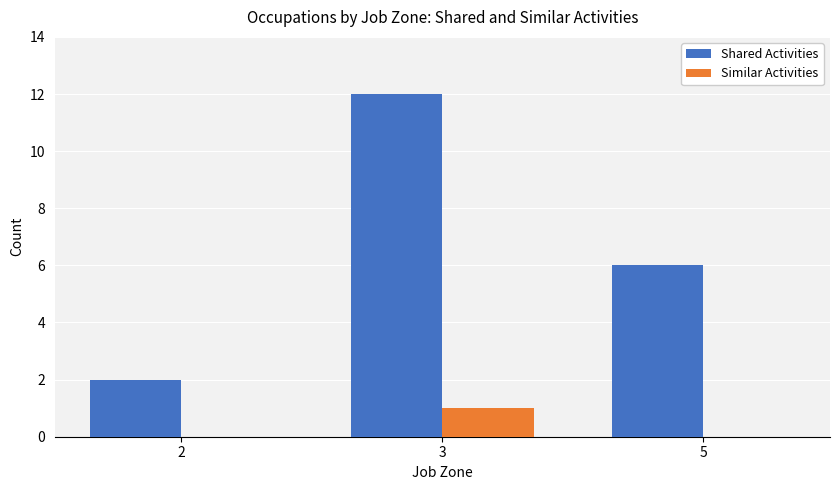

The Shared Activities series shows 12 at 3. True or false?

True